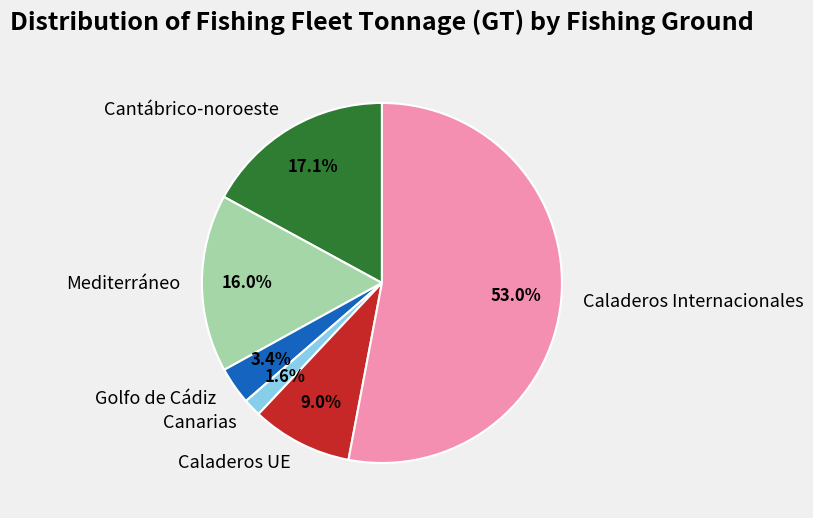

What percentage do Cantábrico-noroeste and Caladeros Internacionales together represent?

70.0%